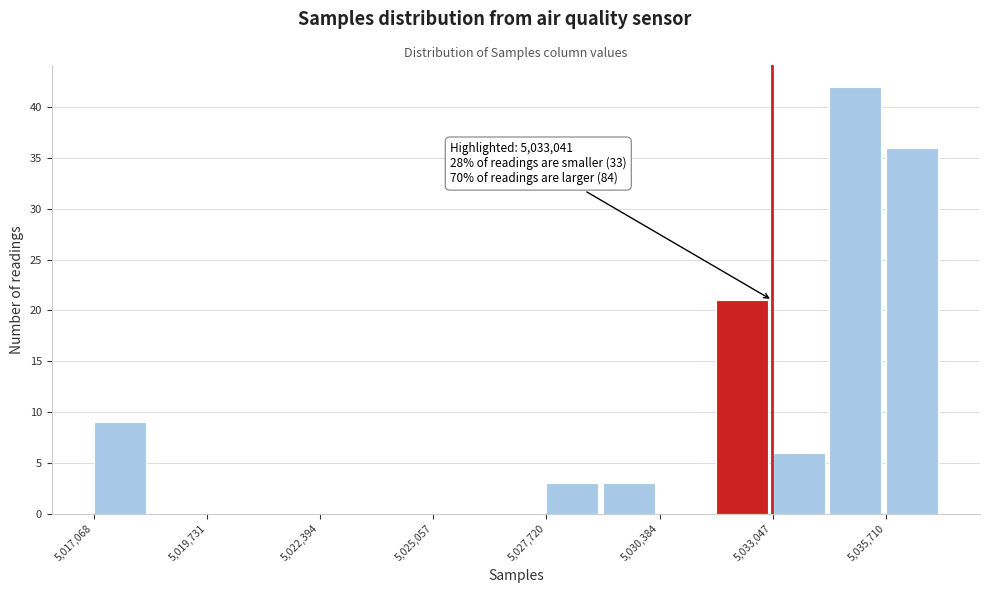

Around what value on the x-axis is the tallest bar? Give the approximate position of its centre, as read against the axis.

5035000